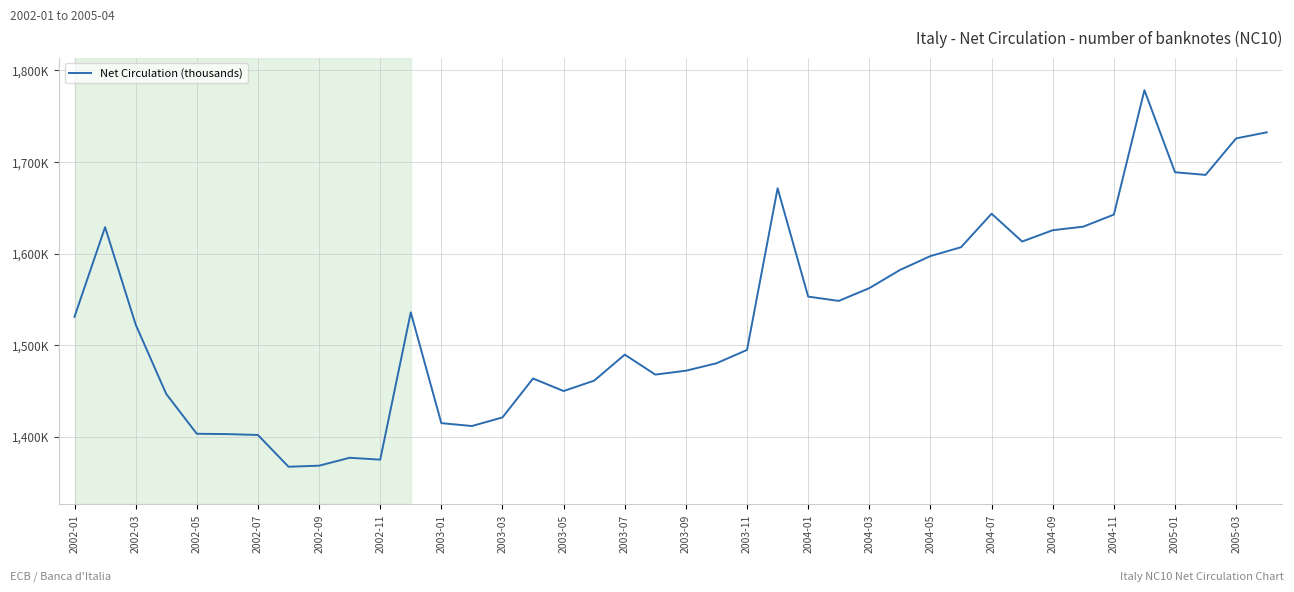

What is the value of the 22nd point from the left?

1480101.6